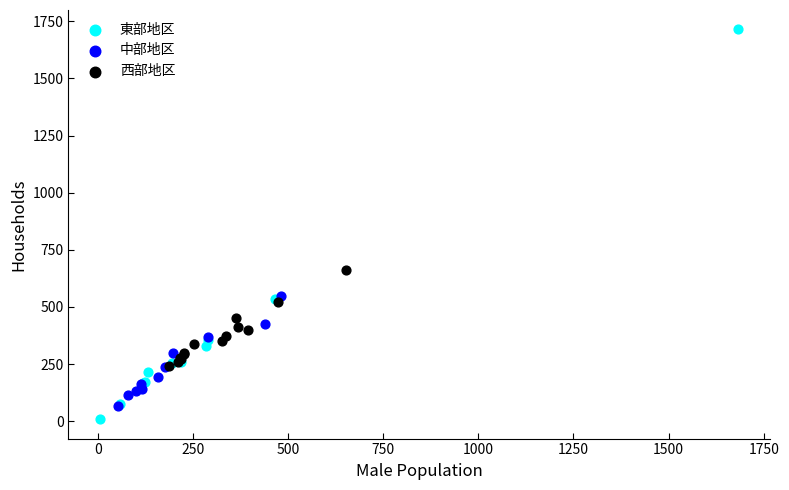

Which series contains the highest Y value?

東部地区